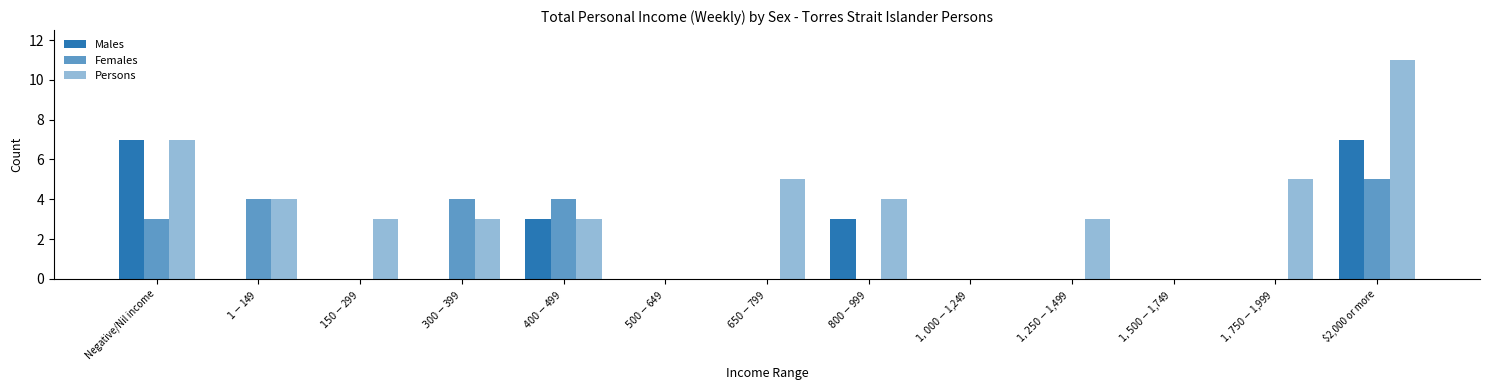

How many groups of bars are there?

13